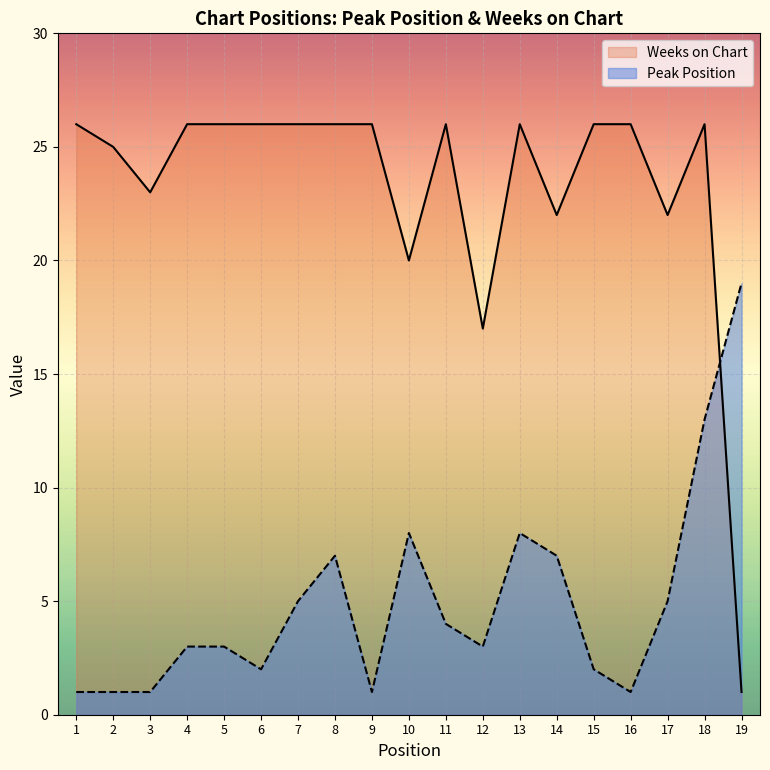

What is the average value of the Weeks on Chart series?

23